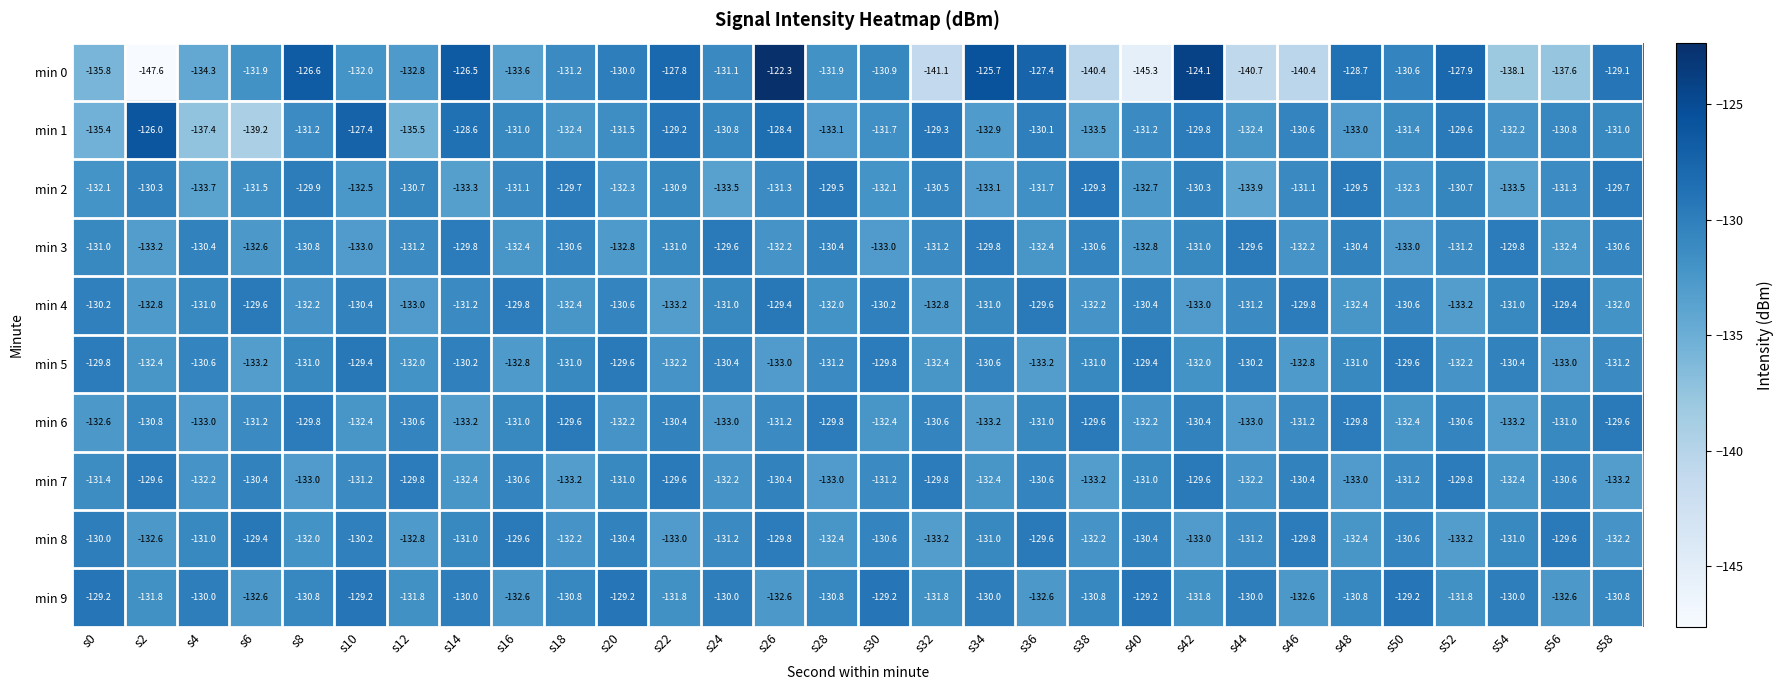

Where is min 0 nearest to the value -134?

s4